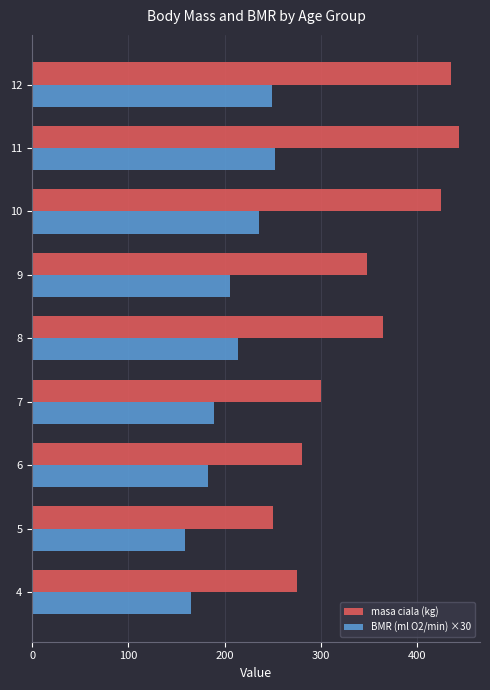

What is the sum of all masa ciala (kg) values?

3120.8